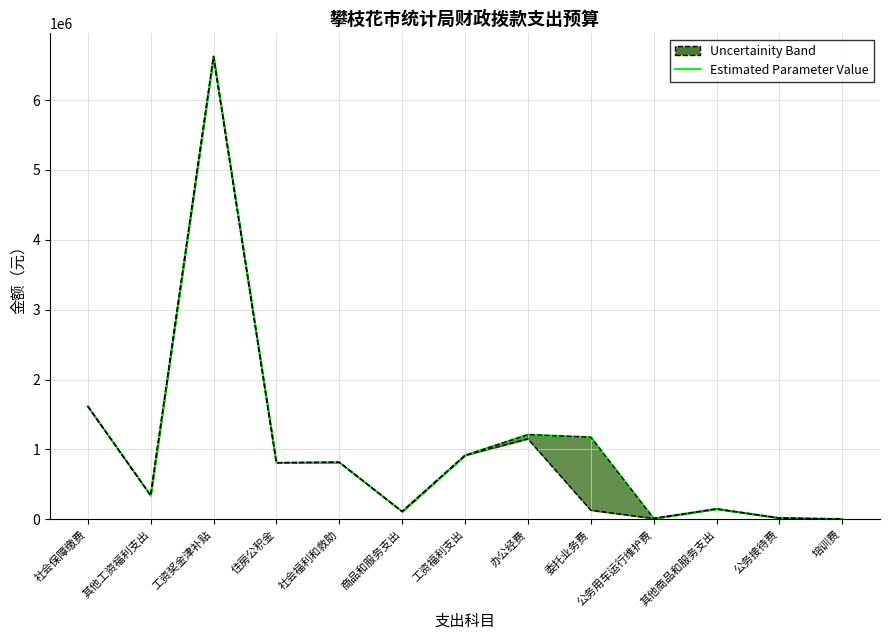

What is the label of the 3rd point from the right?

其他商品和服务支出